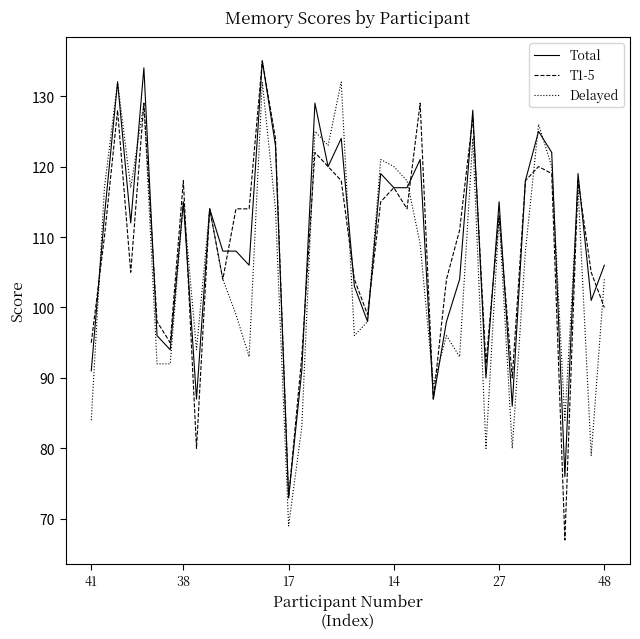

How many lines are shown in the chart?

3